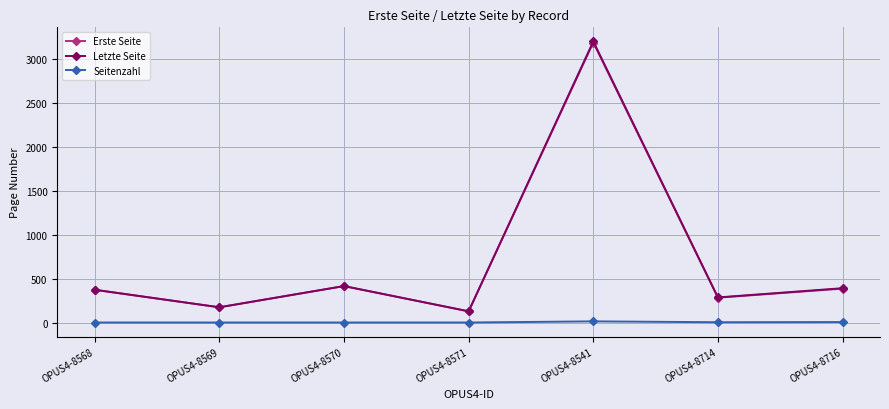

How many series are shown in this chart?

3